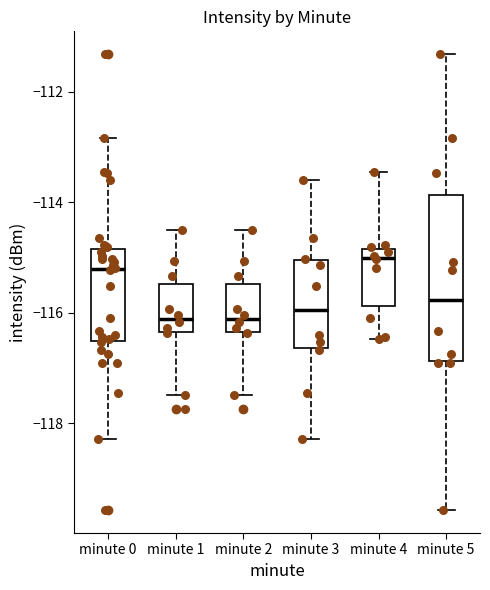

Which box's median line is the highest?

minute 4